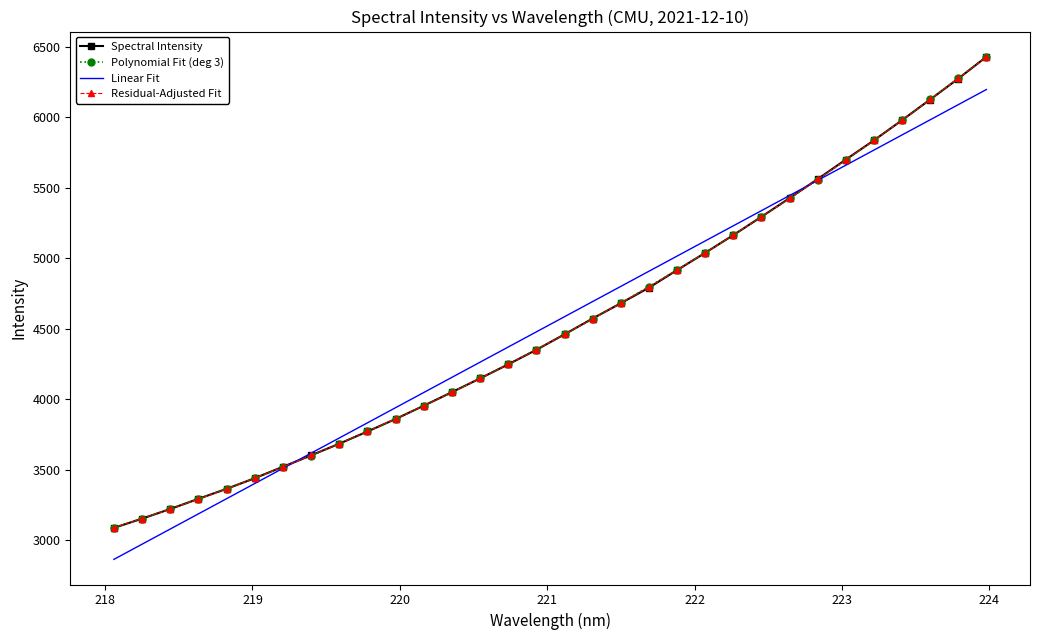

What is the highest value of the Polynomial Fit (deg 3) series?

6431.5